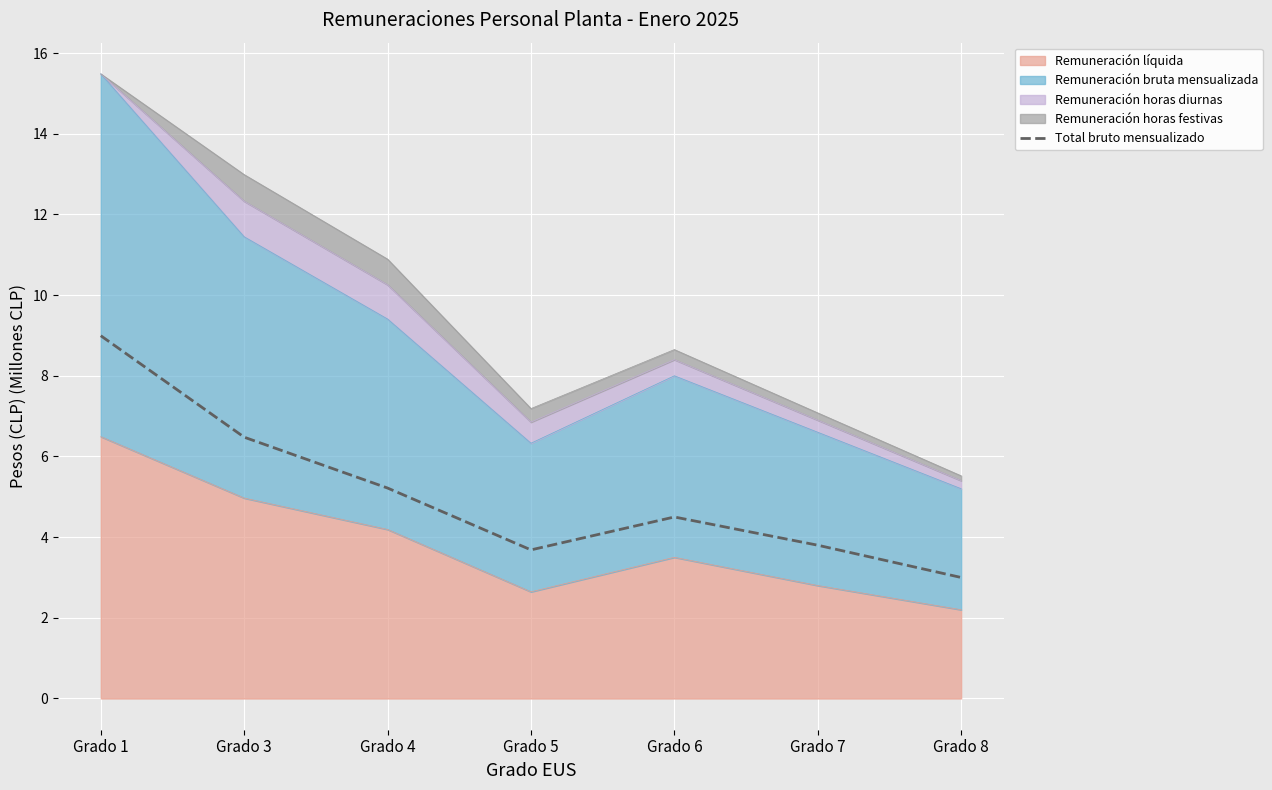

Rank the categories by value from lowest to highest.

Grado 8, Grado 5, Grado 7, Grado 6, Grado 4, Grado 3, Grado 1